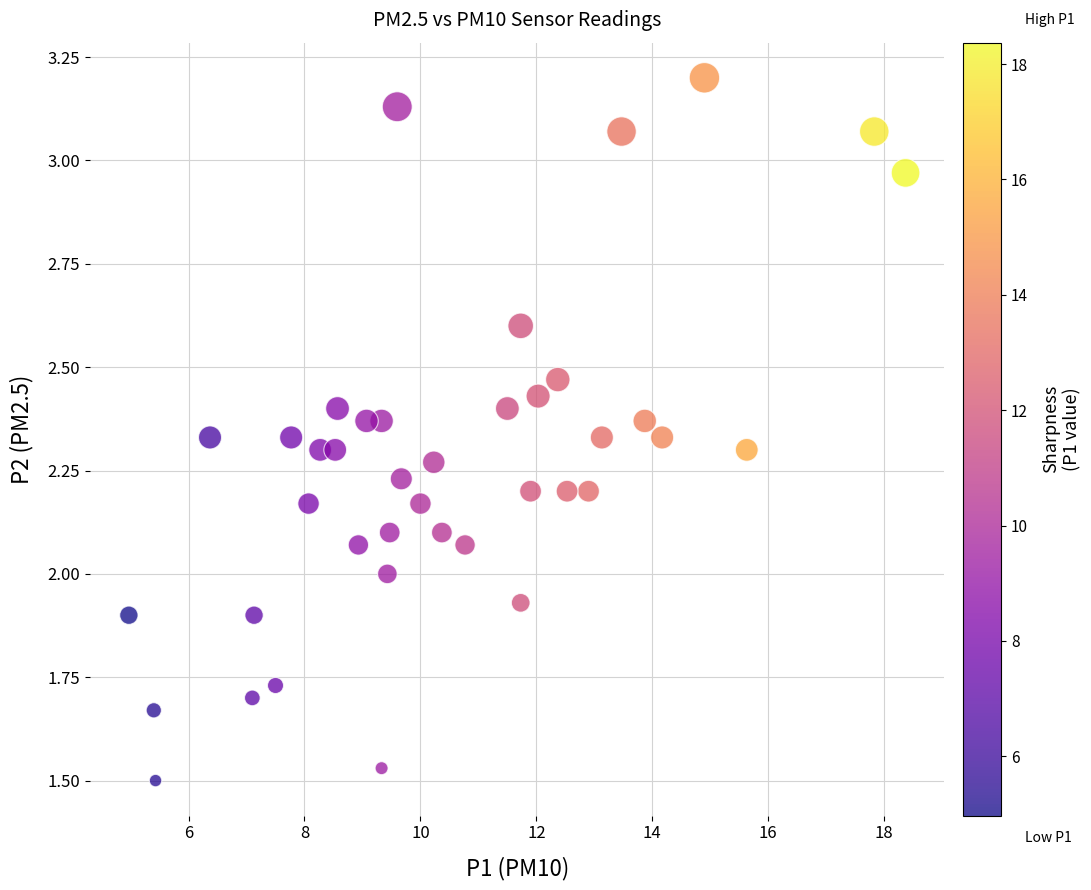

What is the range of X values (max minus min)?

13.4